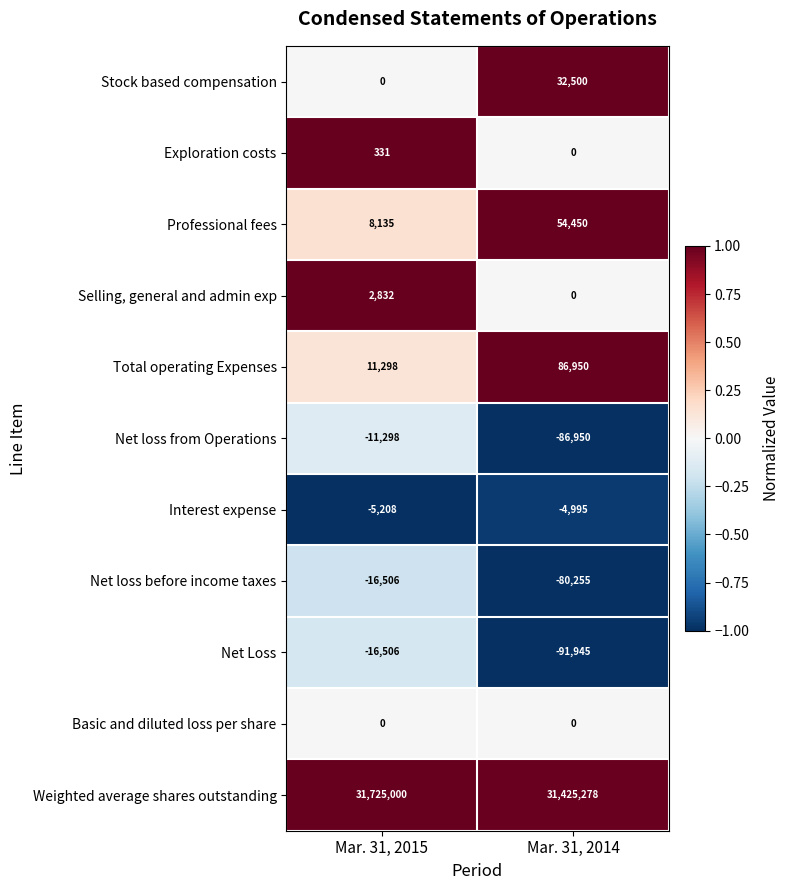

What is the difference between the Net loss from Operations values at Mar. 31, 2014 and Mar. 31, 2015?

75652